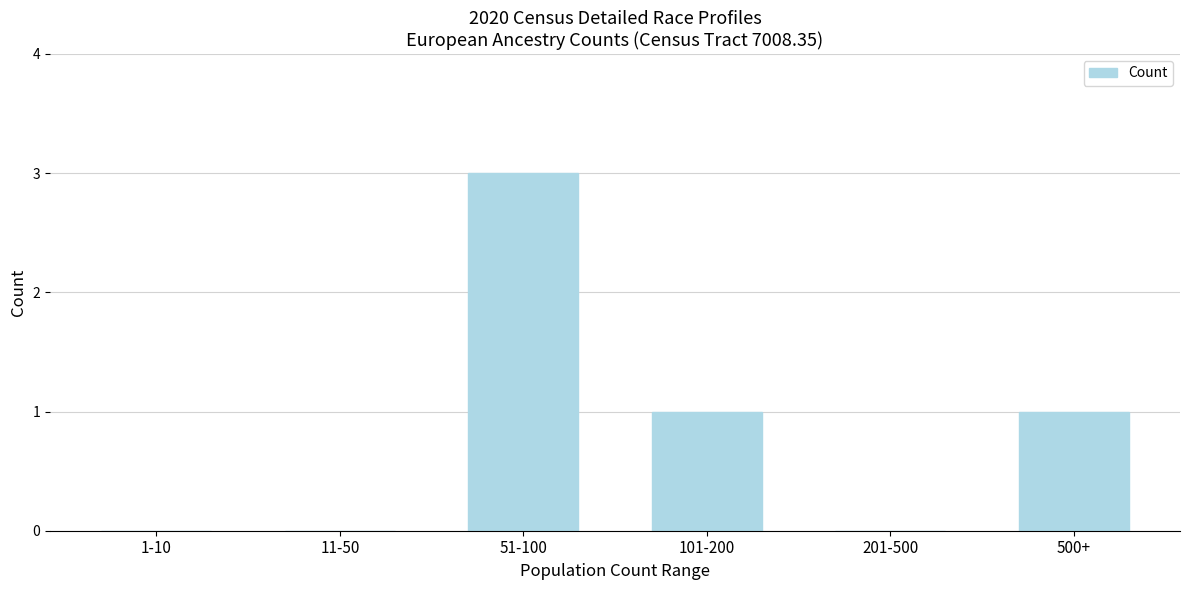

Reading right to left, extract all data points from this chart.

500+=1	201-500=0	101-200=1	51-100=3	11-50=0	1-10=0